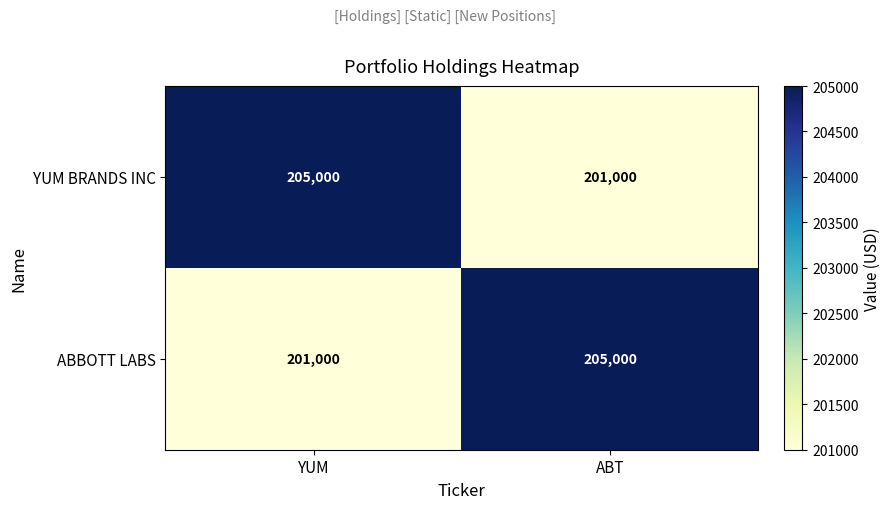

Read the ABBOTT LABS value at YUM, to the nearest 100.

201000